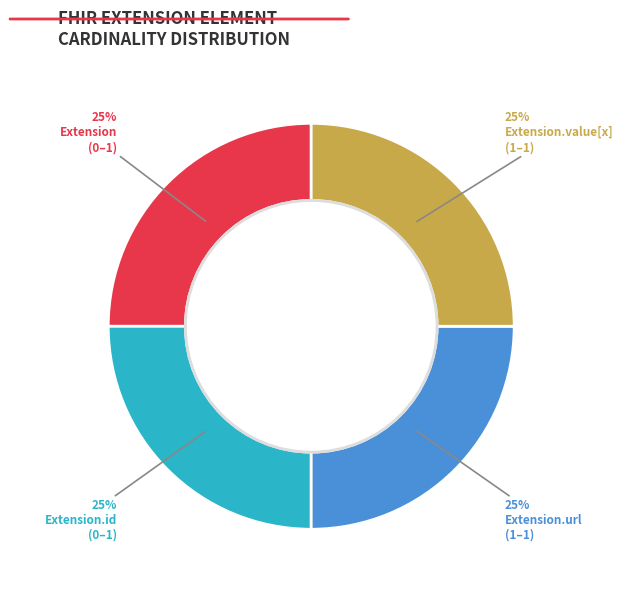

To the nearest percent, what is the difference between the largest and smallest slice percentages?

0%